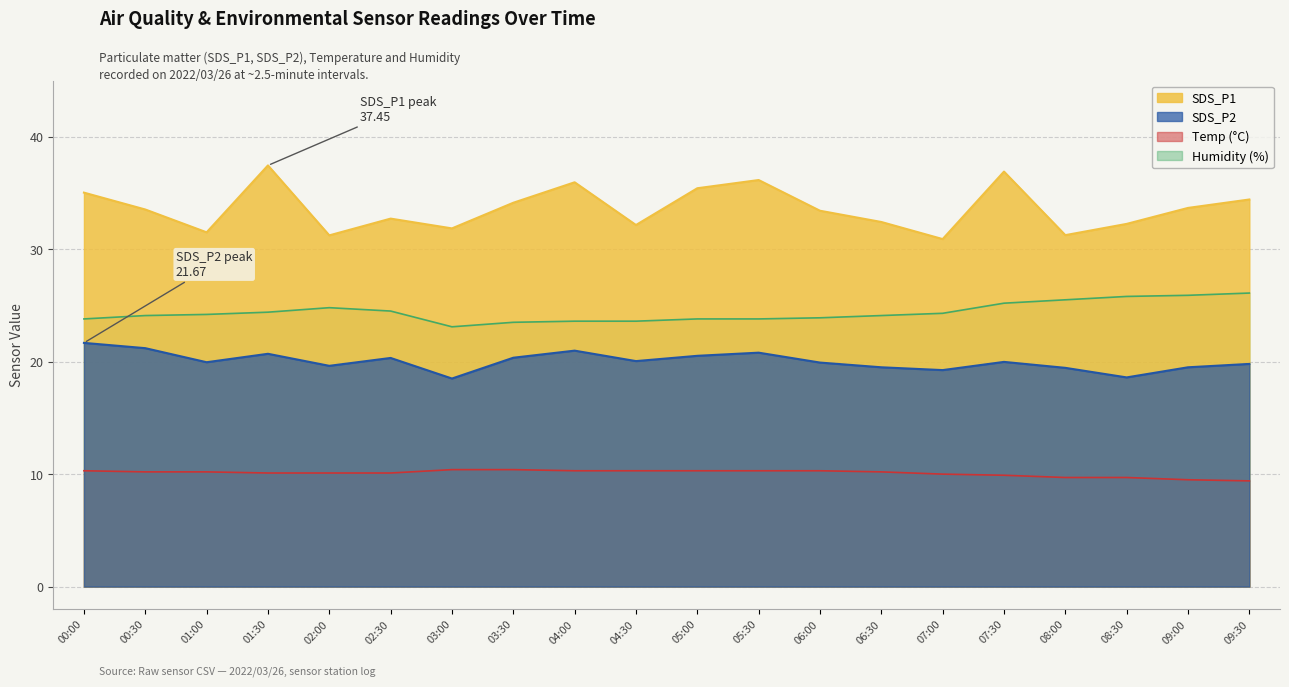

True or false: Temp has a value of 5.8 at 03:00.

False